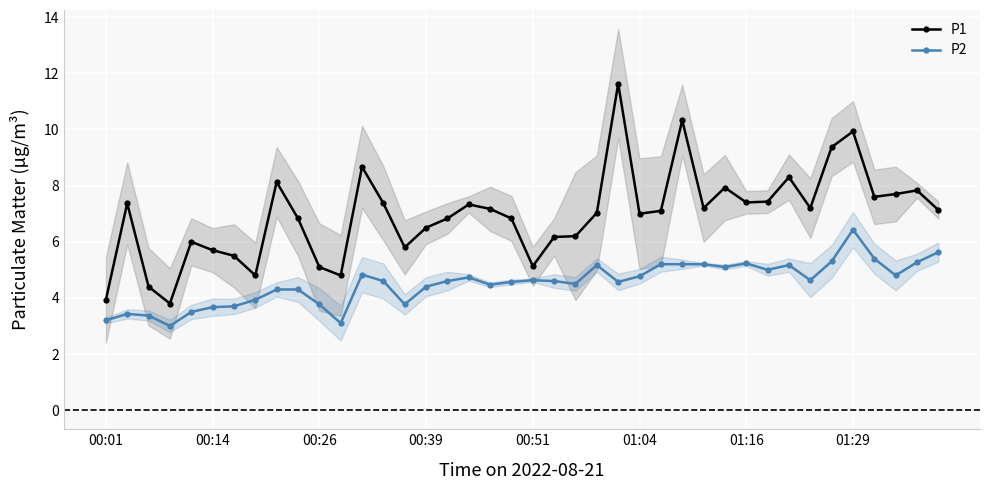

True or false: P1 and P2 cross at least once.

False